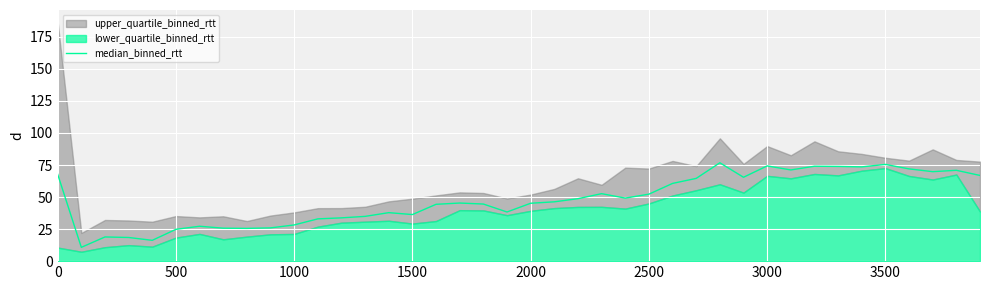

What is the sum of all values?

1921.9